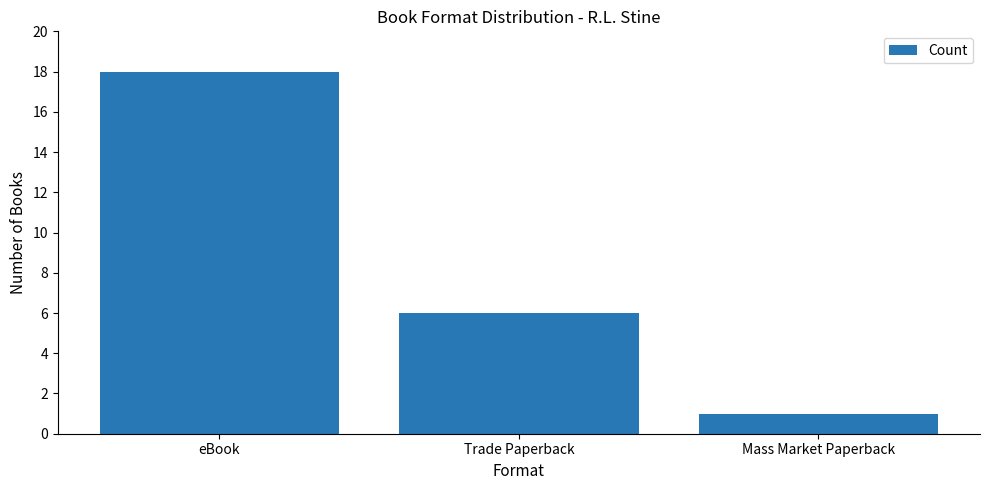

List the labels in order of value, largest first.

eBook, Trade Paperback, Mass Market Paperback